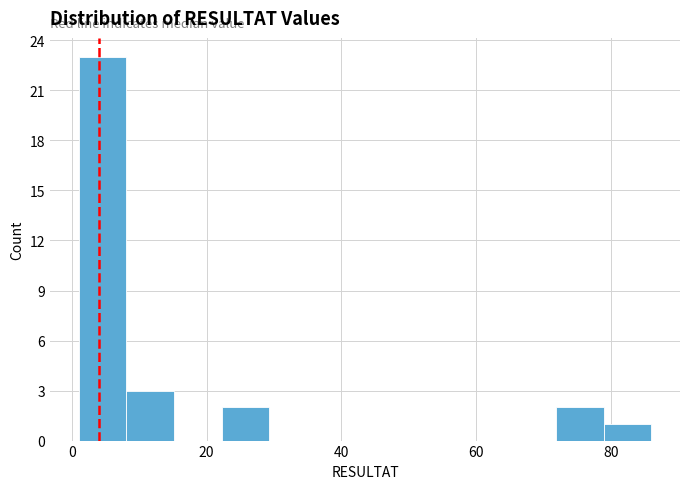

Read against the x-axis, roughly where is the centre of the tallest bar?

4